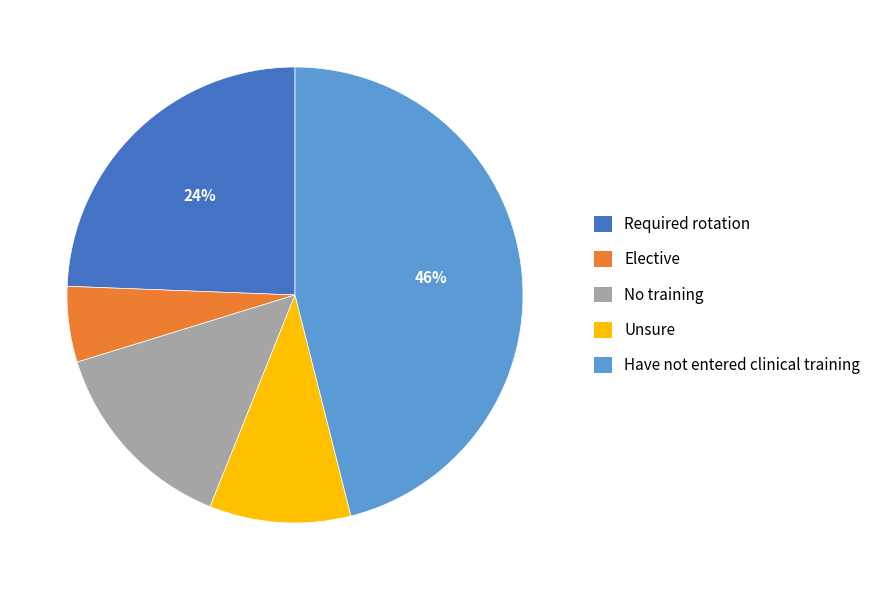

To the nearest percent, what is the difference between the largest and smallest slice percentages?

41%